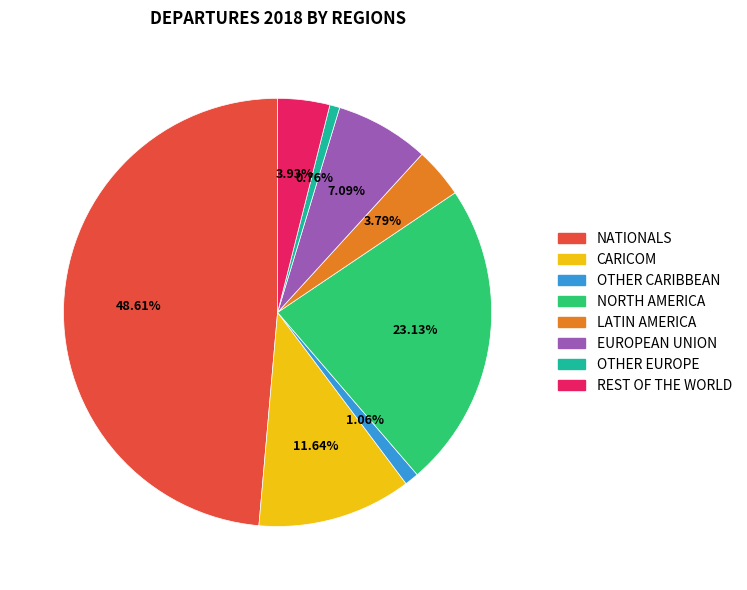

True or false: NATIONALS accounts for 49% of the total.

True